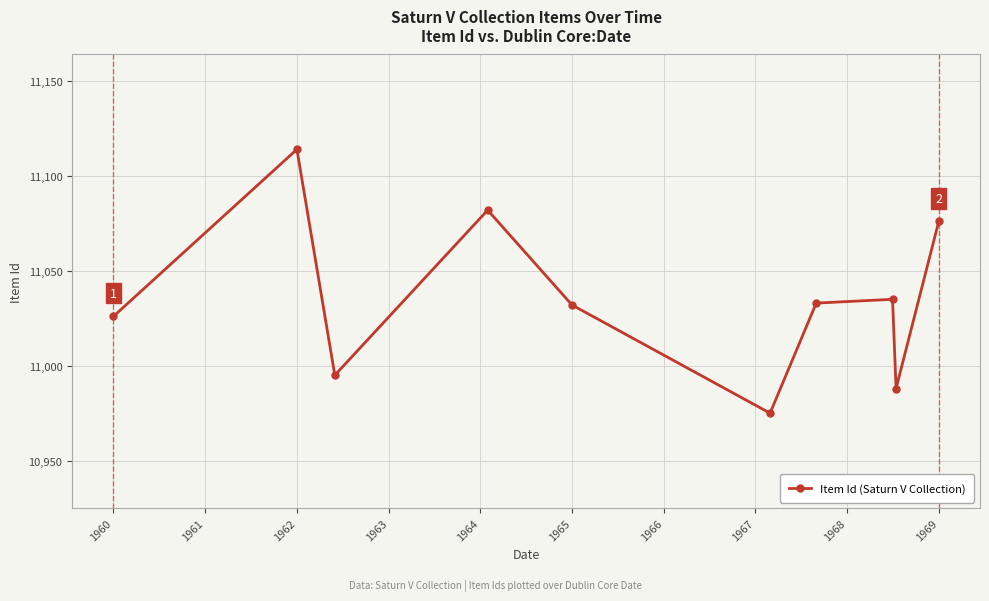

What is the greatest value displayed?

11114